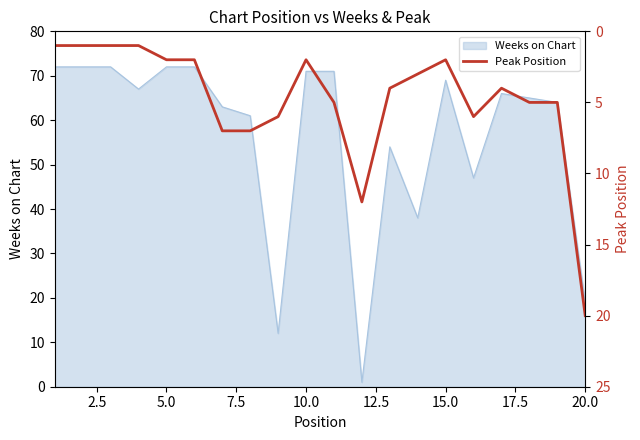

What is the maximum value for Weeks on Chart?

72